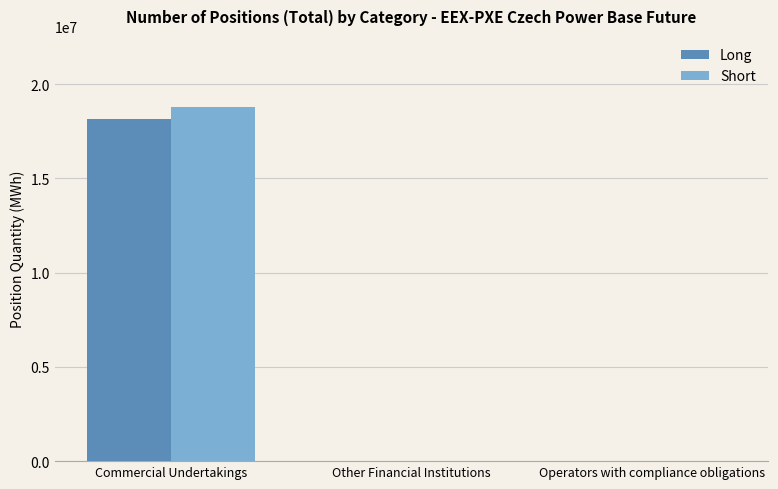

What is the sum of all Long values?

18166175